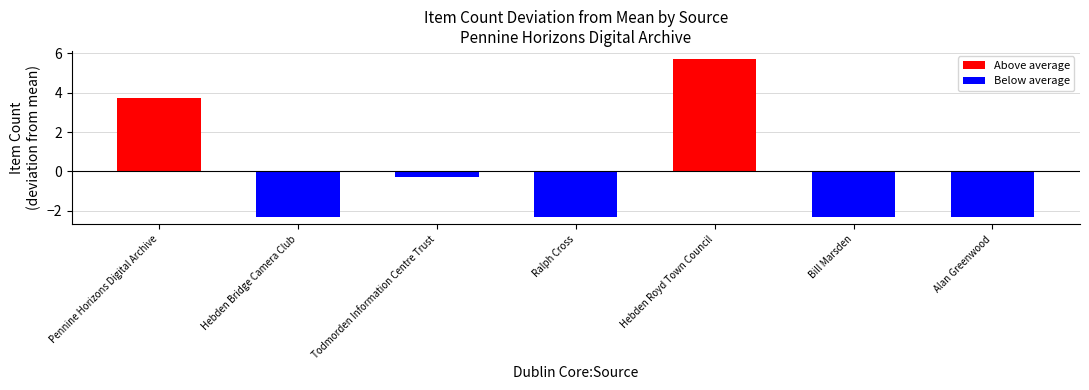

Reading left to right, list all the values displayed in this chart.

3.7	-2.3	-0.3	-2.3	5.7	-2.3	-2.3